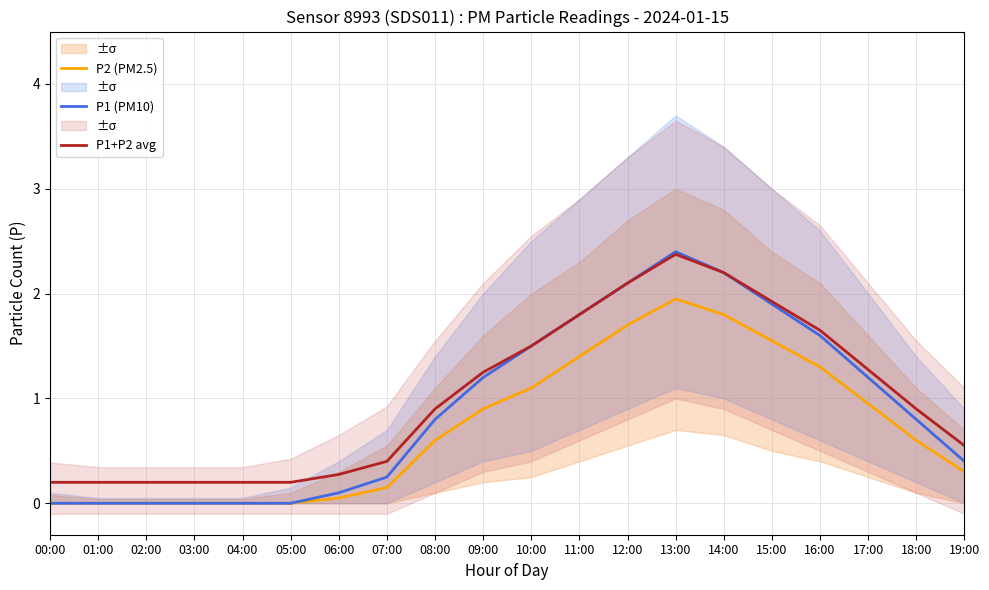

What is the total value across all series at 10:00?

4.1